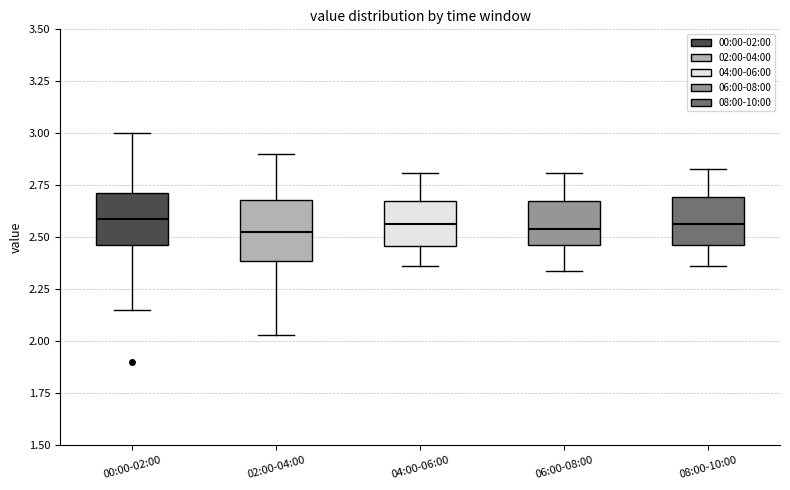

Where does the upper whisker of the box for 00:00-02:00 end on the y-axis? The values are not printed on the chart, so give them approximately, as read against the axis.

3.00